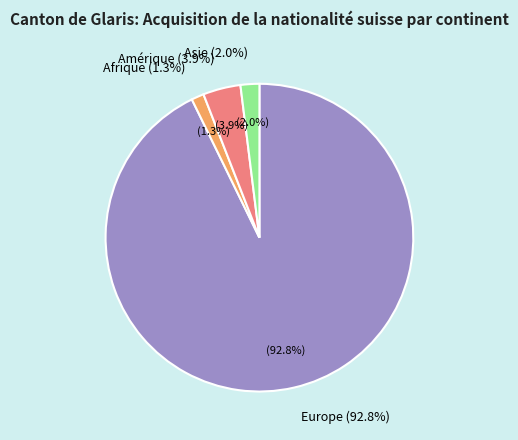

Is Europe the majority of the pie?

Yes